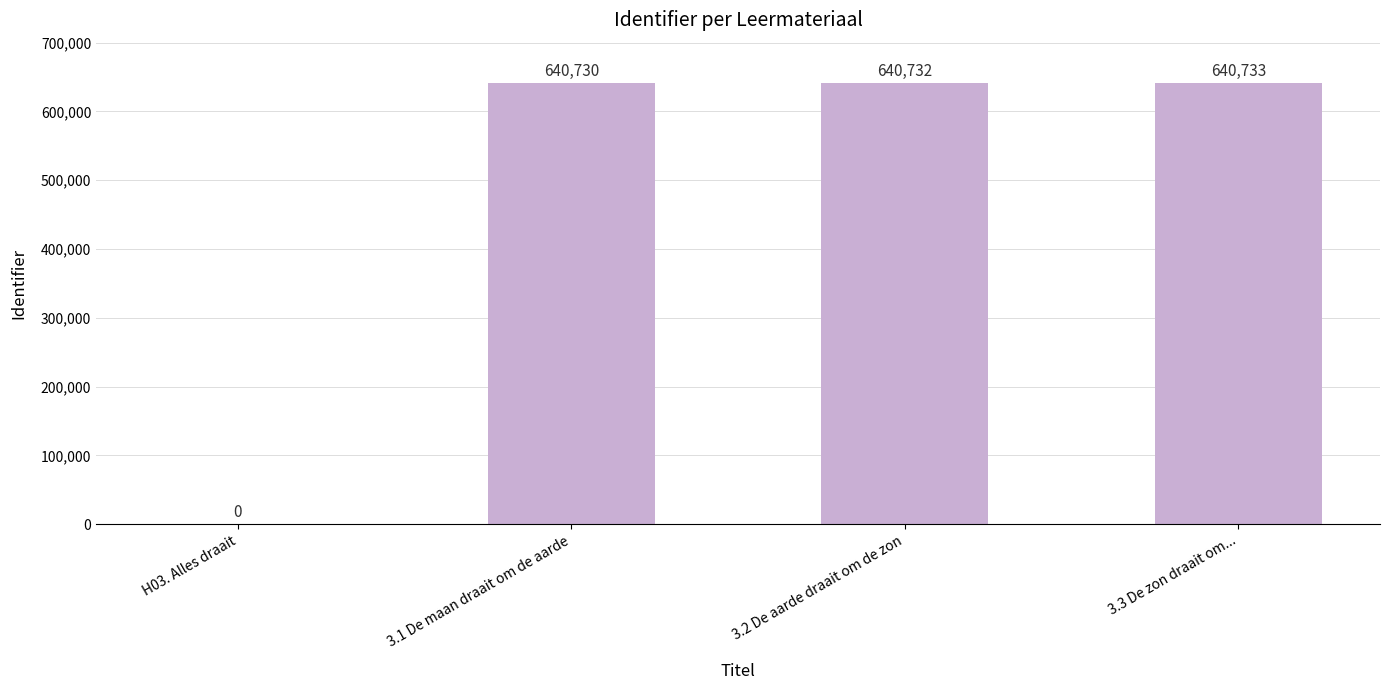

Which has a higher value, 3.1 De maan draait om de aarde or H03. Alles draait?

3.1 De maan draait om de aarde